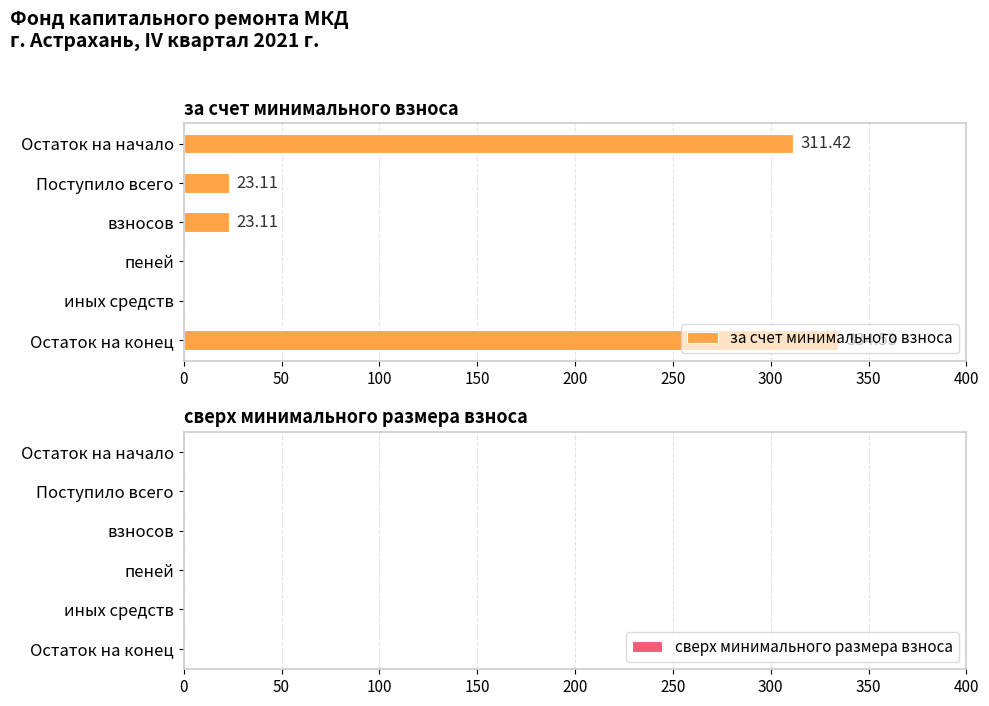

What is the sum of all values?

692.2